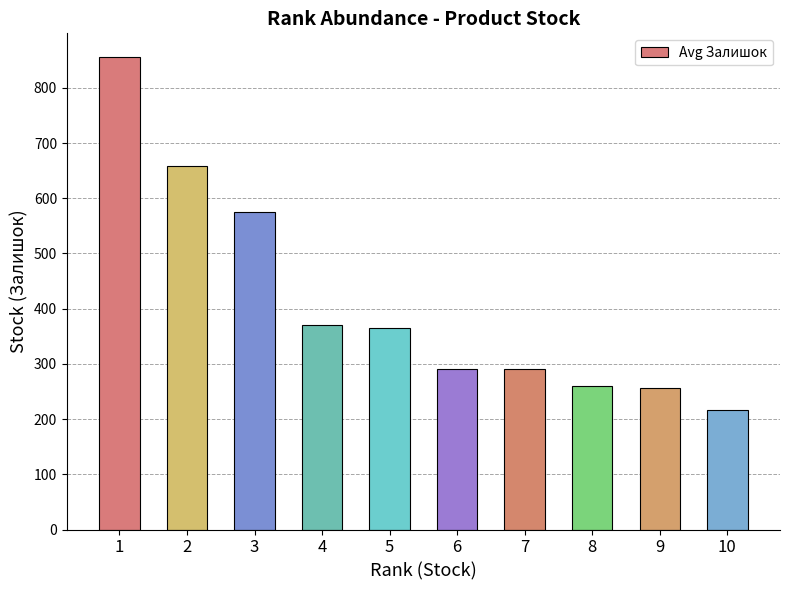

What is the difference between the values at 2 and 1?

198